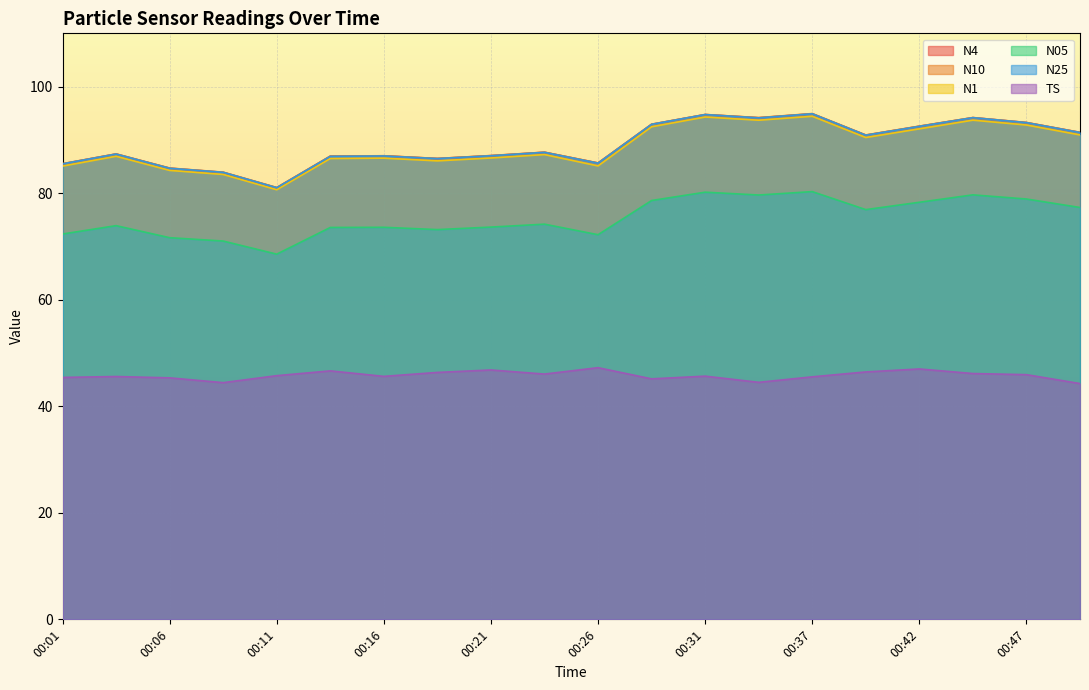

True or false: N05 and N4 intersect in this chart.

False